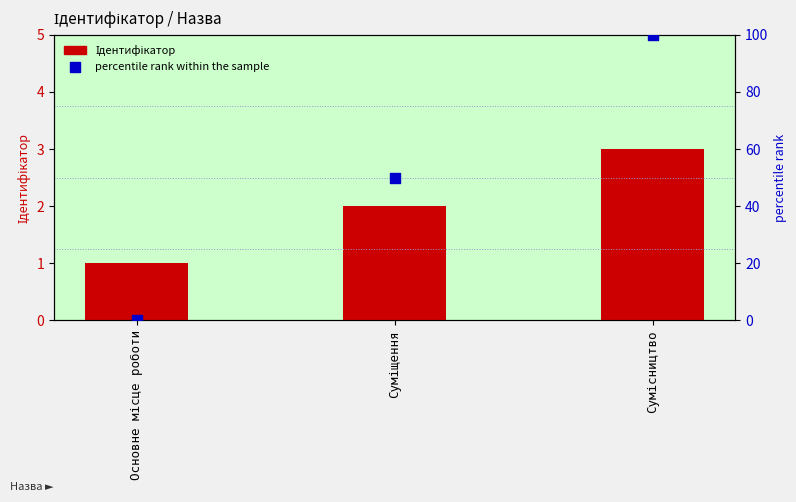

At which category is the sum across all series the highest?

Сумісництво